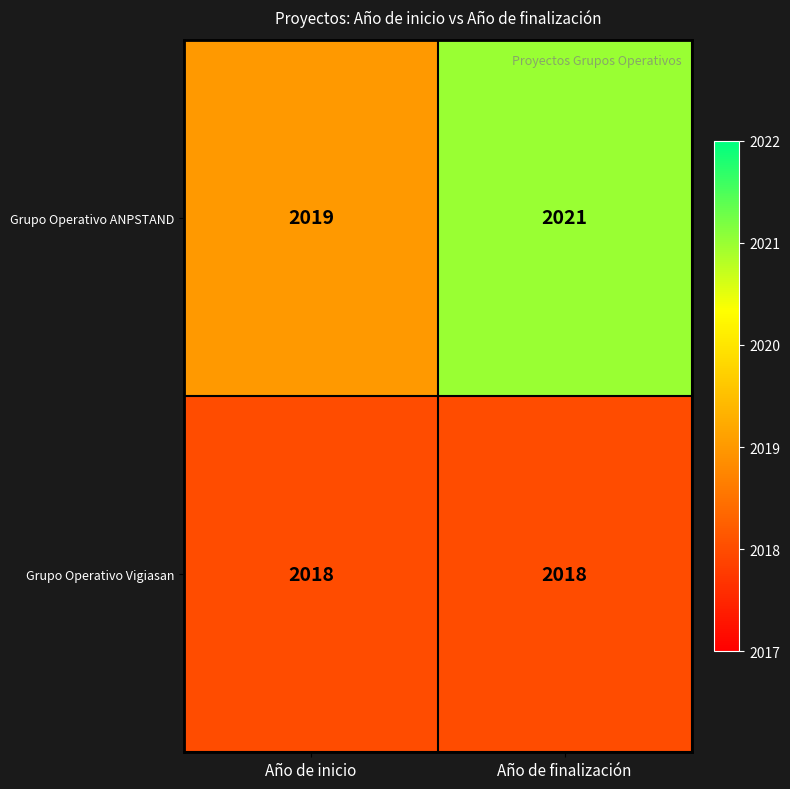

What is the sum of all Grupo Operativo Vigiasan values?

4036